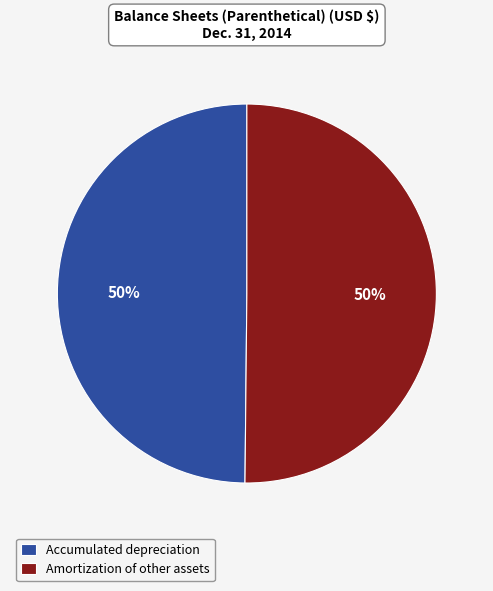

Is the sum of Accumulated depreciation and Amortization of other assets greater than half?

Yes